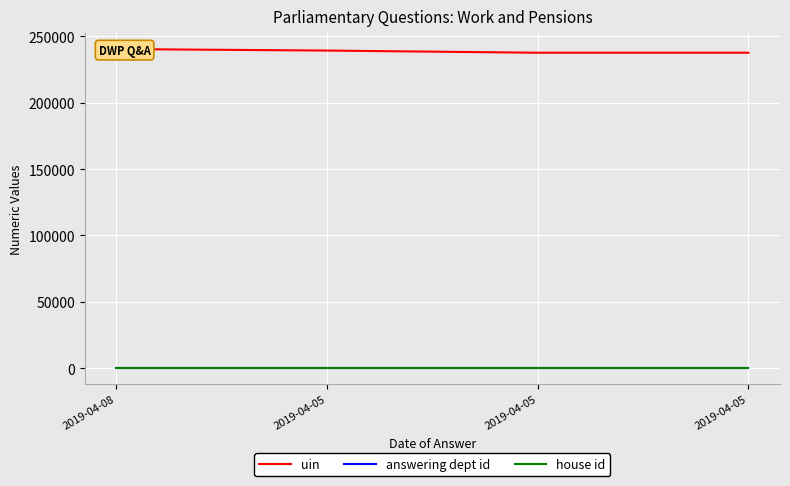

Which series has the largest total across all categories?

uin